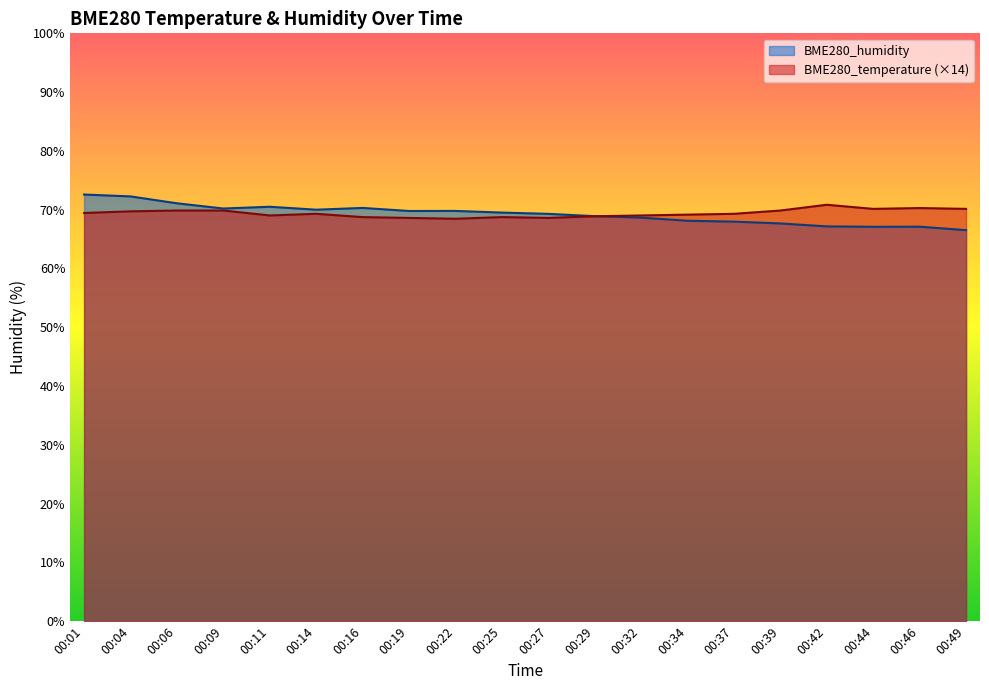

How many values in the BME280_temperature series are below 69?

6